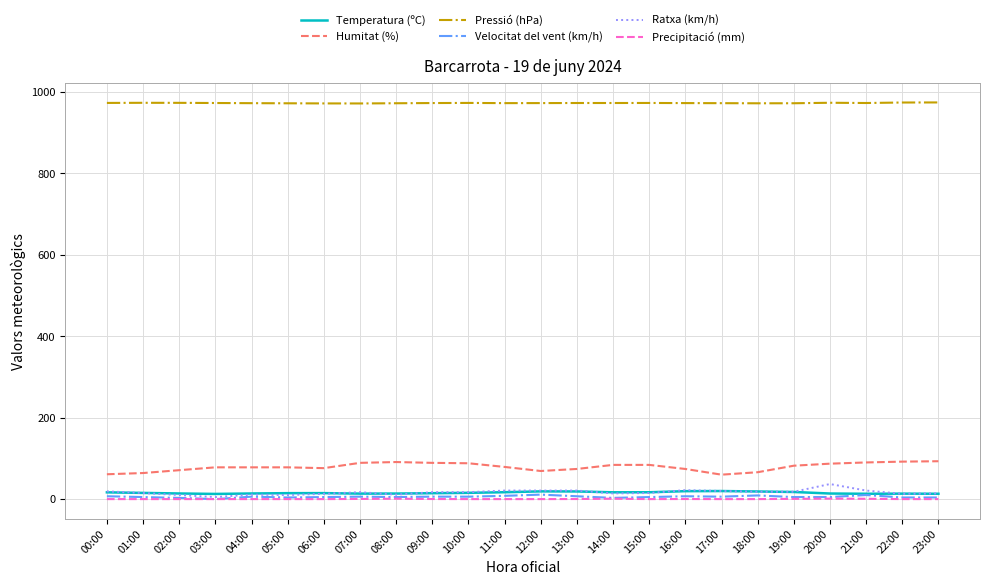

What is the lowest value of the Temperatura (ºC) series?

12.7